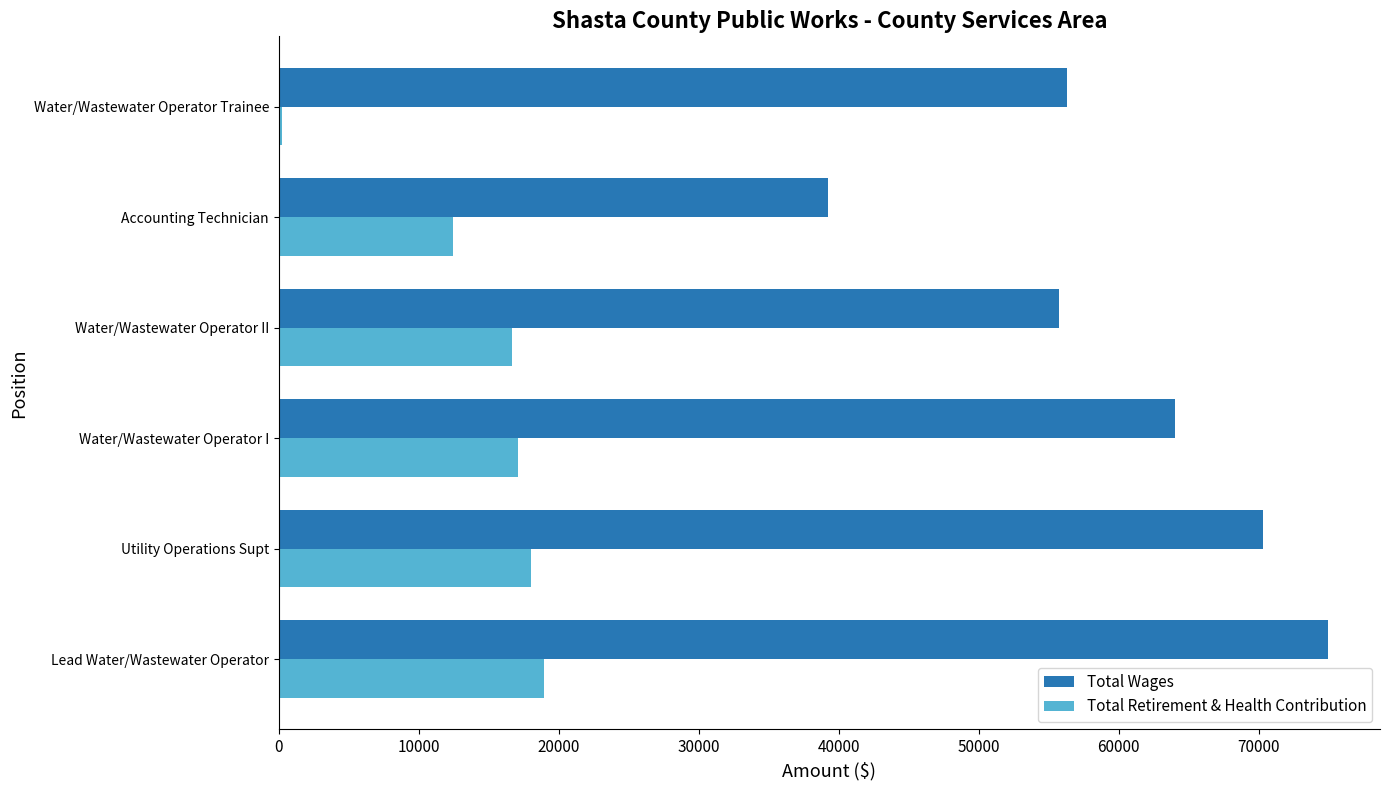

Which series changed the most between Utility Operations Supt and Accounting Technician?

Total Wages